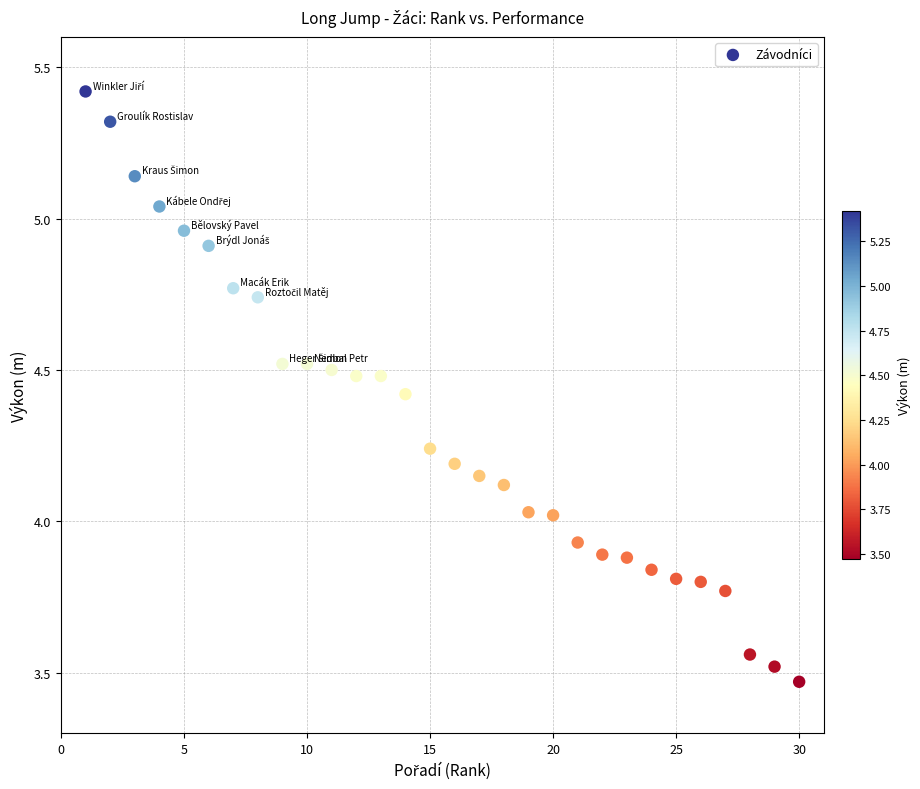

What is the range of X values (max minus min)?

29.0